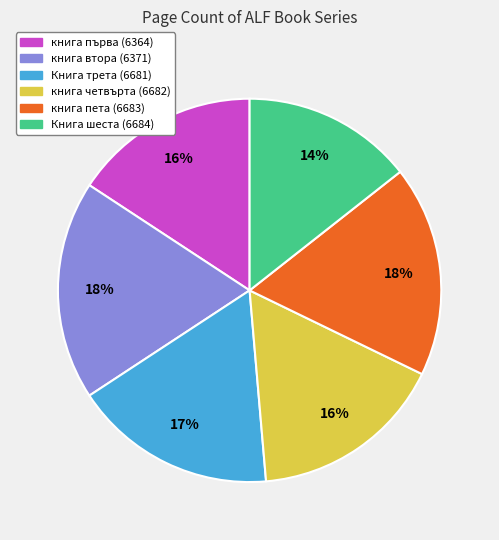

Is there a majority slice in this chart?

No